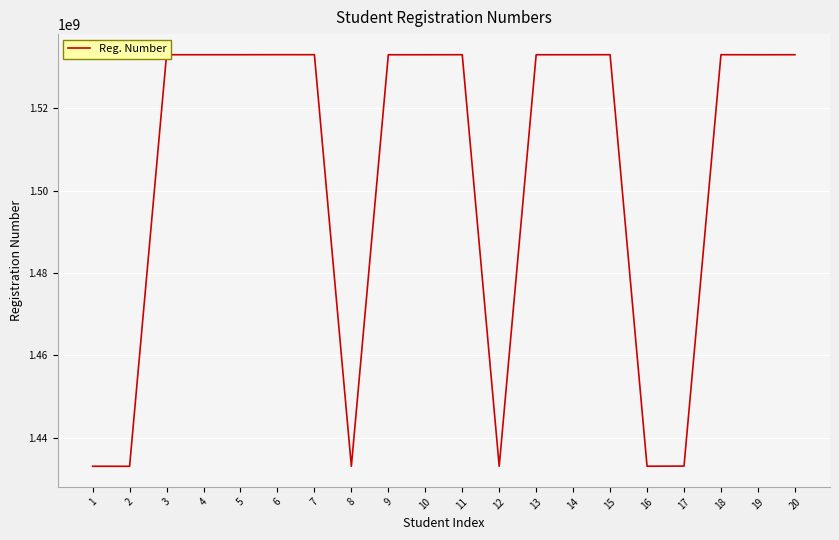

What is the difference between the maximum and second lowest values?

100009105